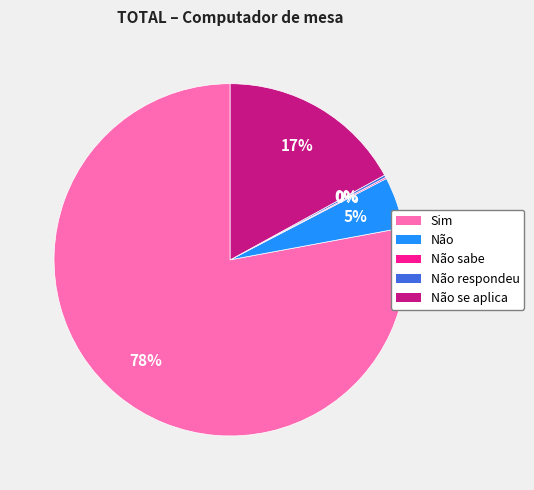

To the nearest percent, what is the combined percentage of Sim and Não se aplica?

95%